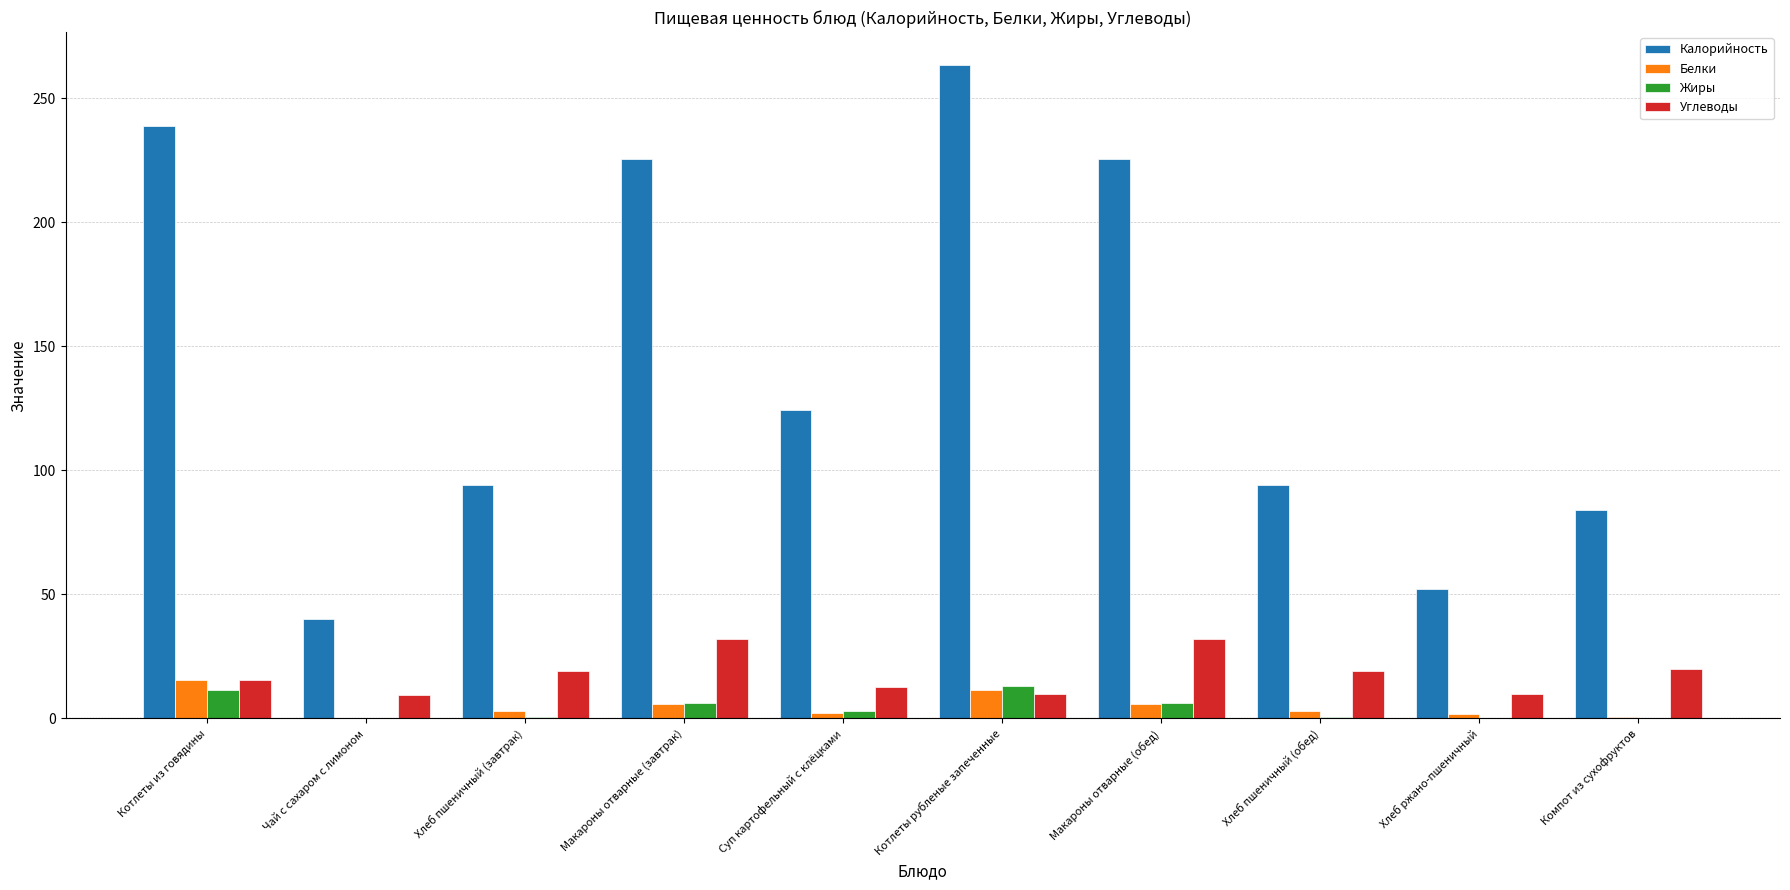

Is the value of Углеводы at Суп картофельный с клёцками greater than the value of Жиры at Хлеб пшеничный (обед)?

Yes